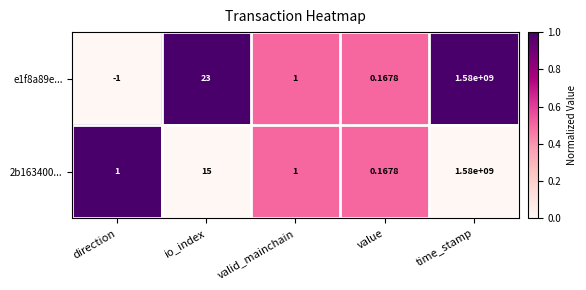

List the labels in order of e1f8a89e... value, largest first.

time_stamp, io_index, valid_mainchain, value, direction